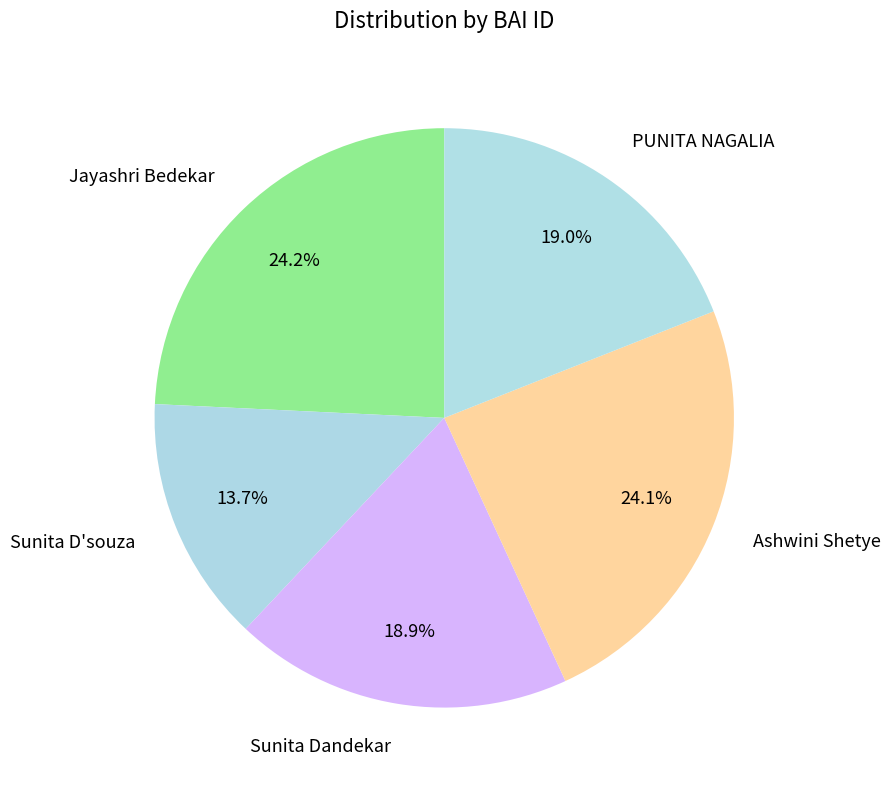

Does any single category account for the majority?

No